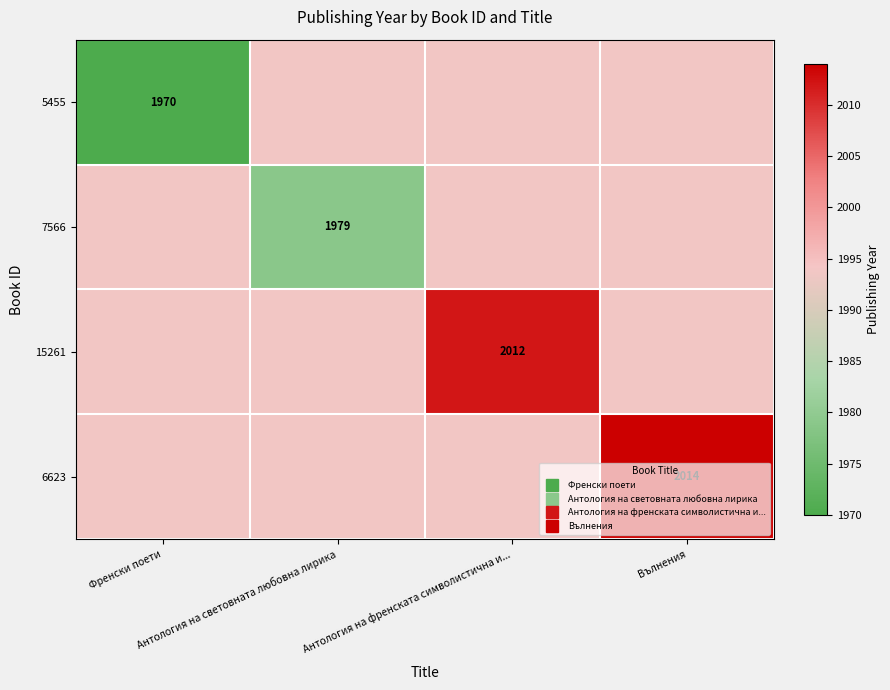

What is the maximum value shown in the chart?

2014.0